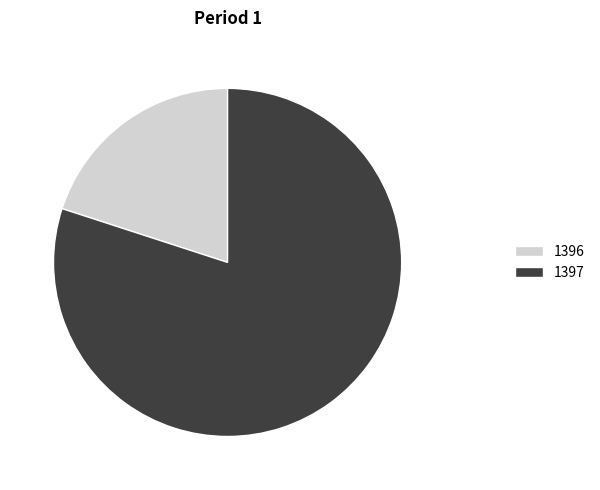

Between 1397 and 1396, which is larger?

1397